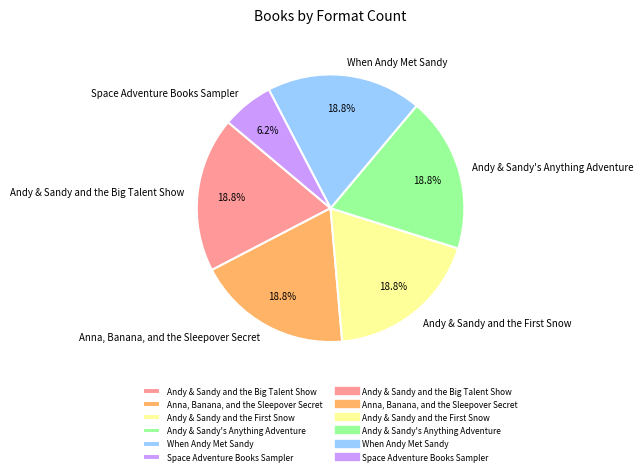

True or false: When Andy Met Sandy accounts for 19% of the total.

True